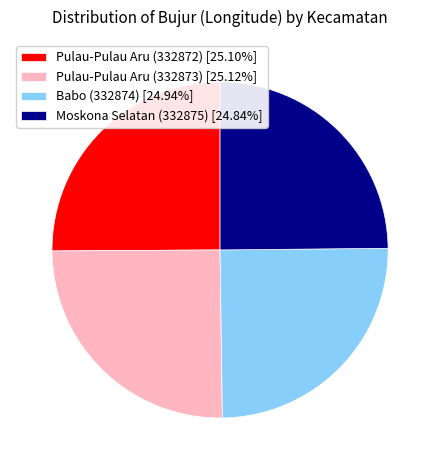

Is it true that Pulau-Pulau Aru (332872) is 19% of the pie?

False